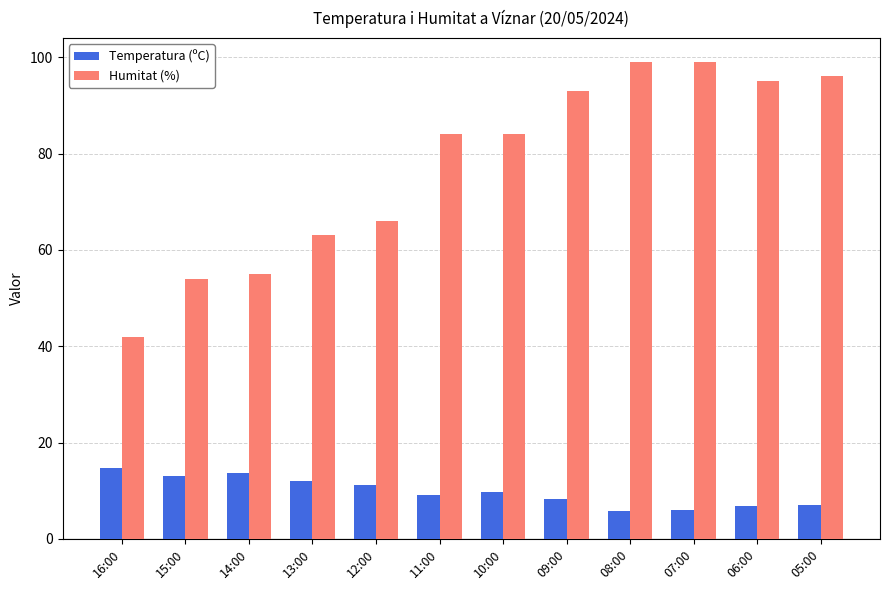

Read the Humitat (%) value at 08:00.

99.0